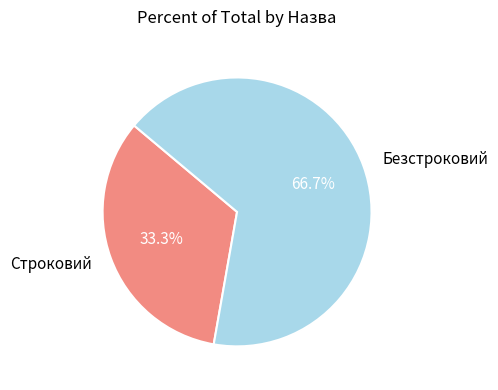

True or false: Безстроковий accounts for 80% of the total.

False